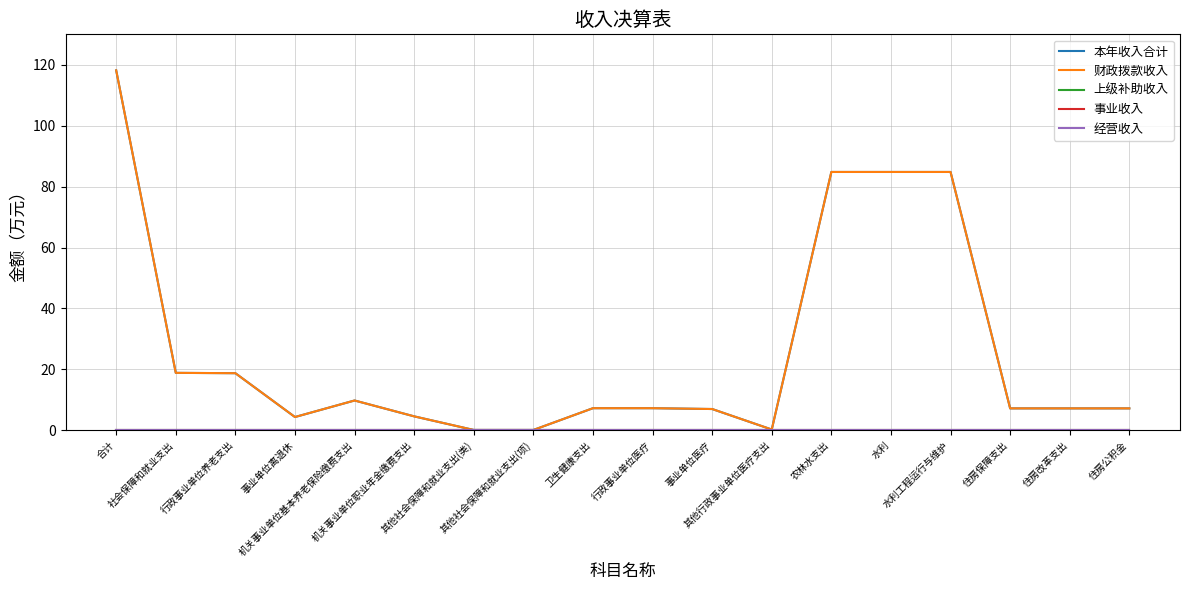

Is this an area chart (filled region under the line)?

No